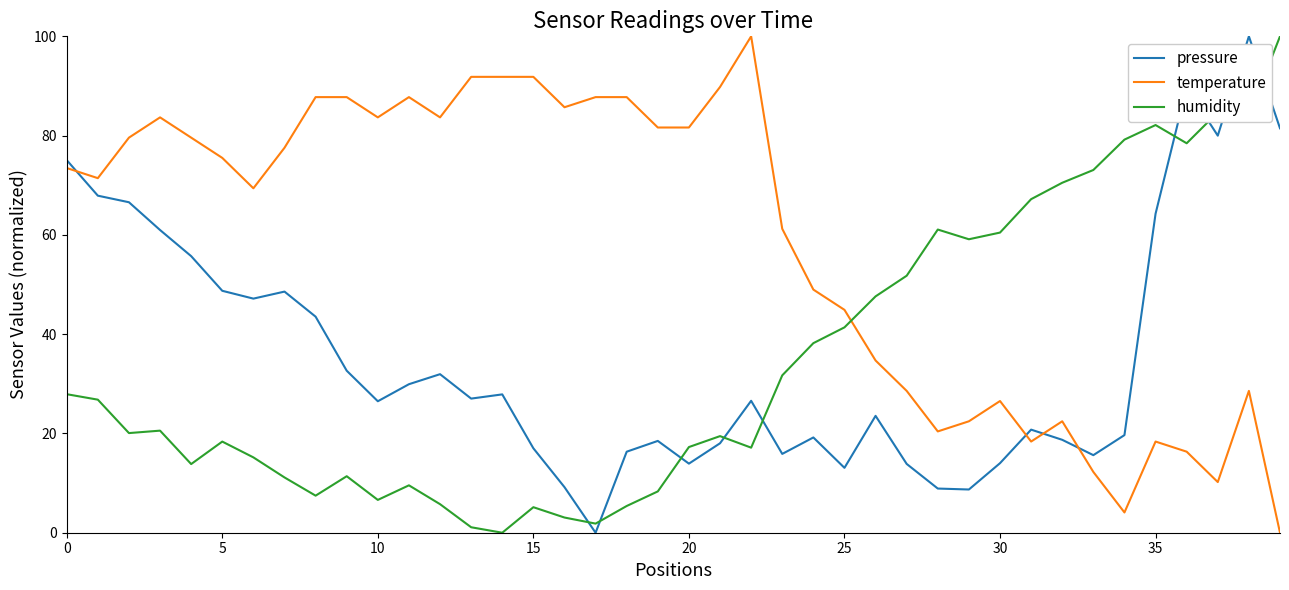

What is the difference between the maximum and minimum values in the temperature series?

100.0